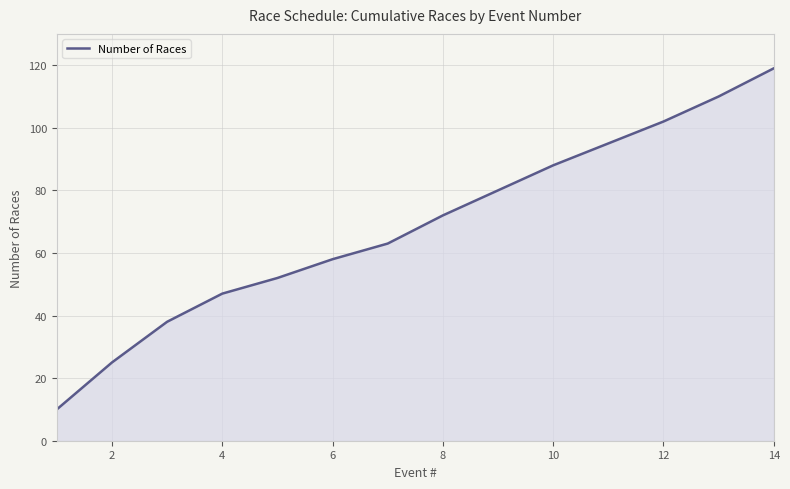

What is the maximum value shown in the chart?

119